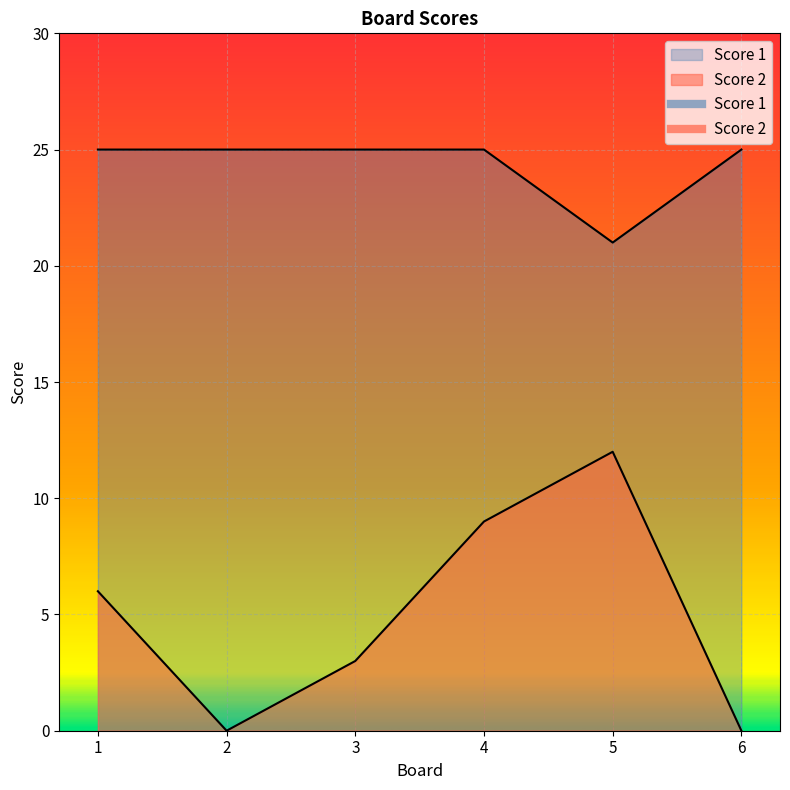

How many data points in Score 1 are less than 25?

1